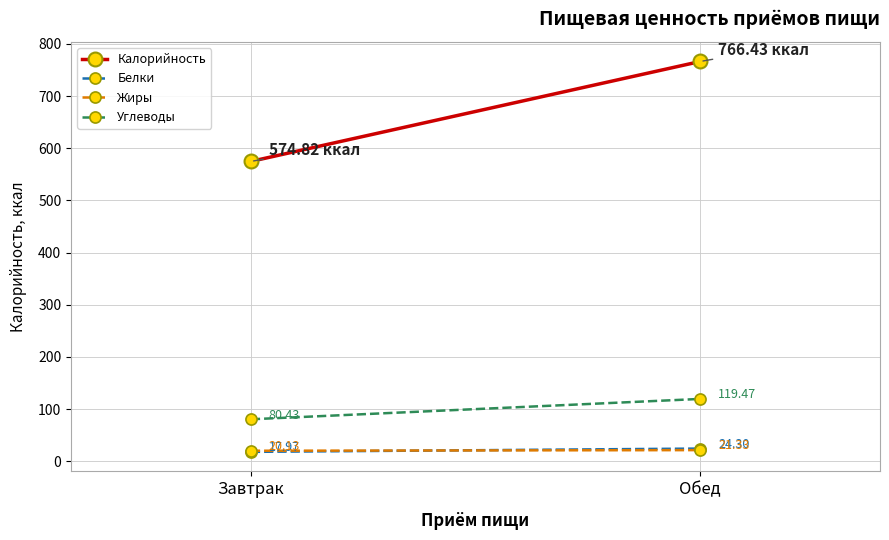

Reading right to left, extract all data points from this chart.

Калорийность: 766.4	574.8
Белки: 24.3	18.0
Жиры: 21.3	20.1
Углеводы: 119.5	80.4